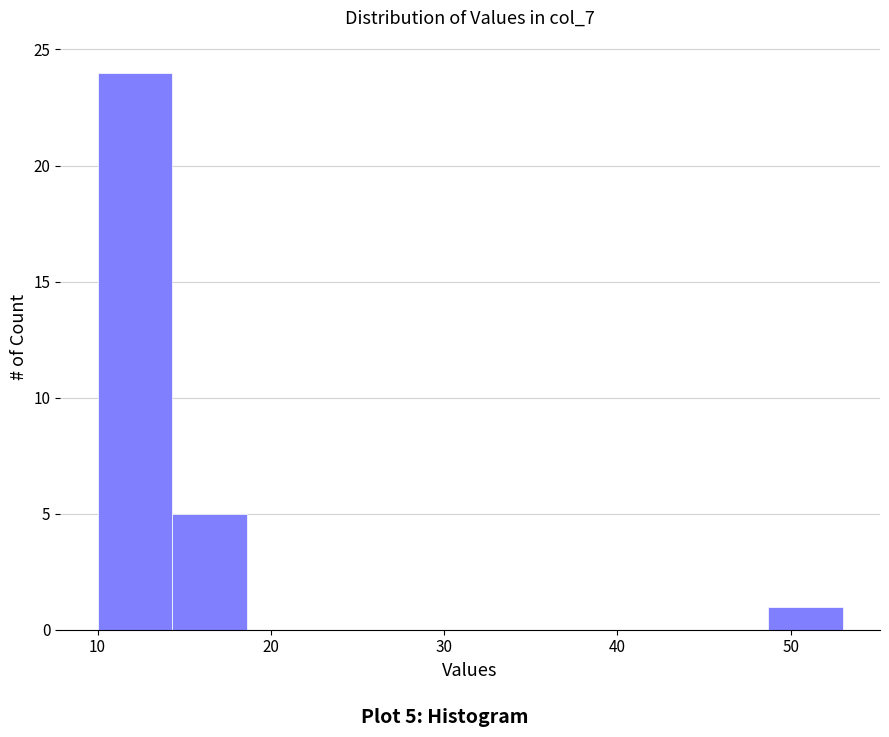

Which range on the x-axis has the tallest bar?

10.0 to 14.3